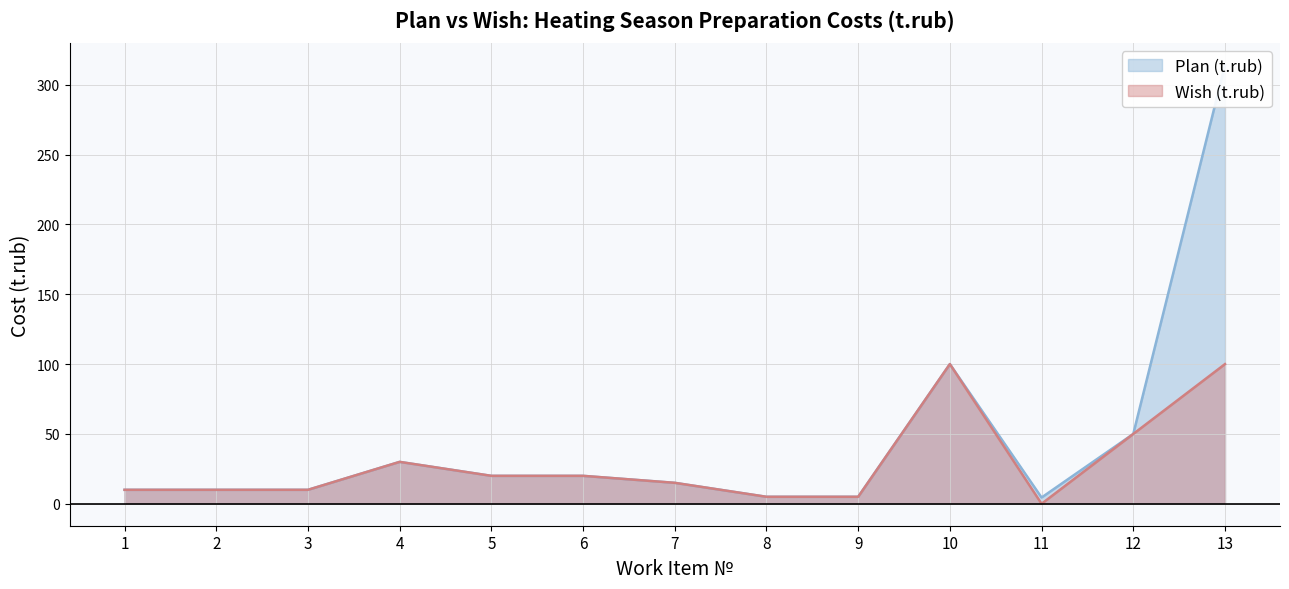

Does the chart have visible grid lines?

Yes